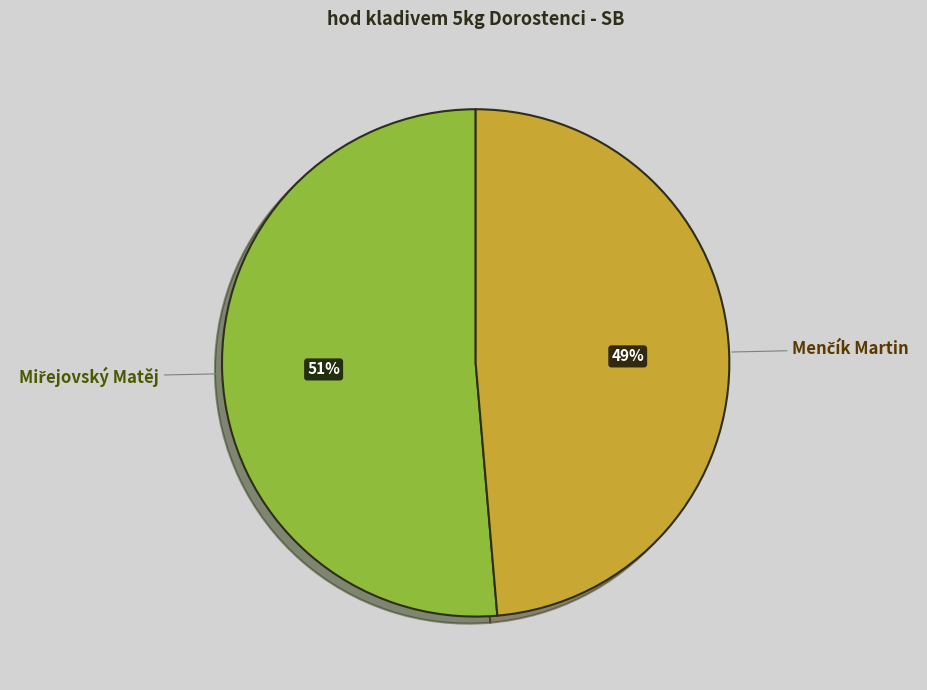

Does any single category account for the majority?

Yes